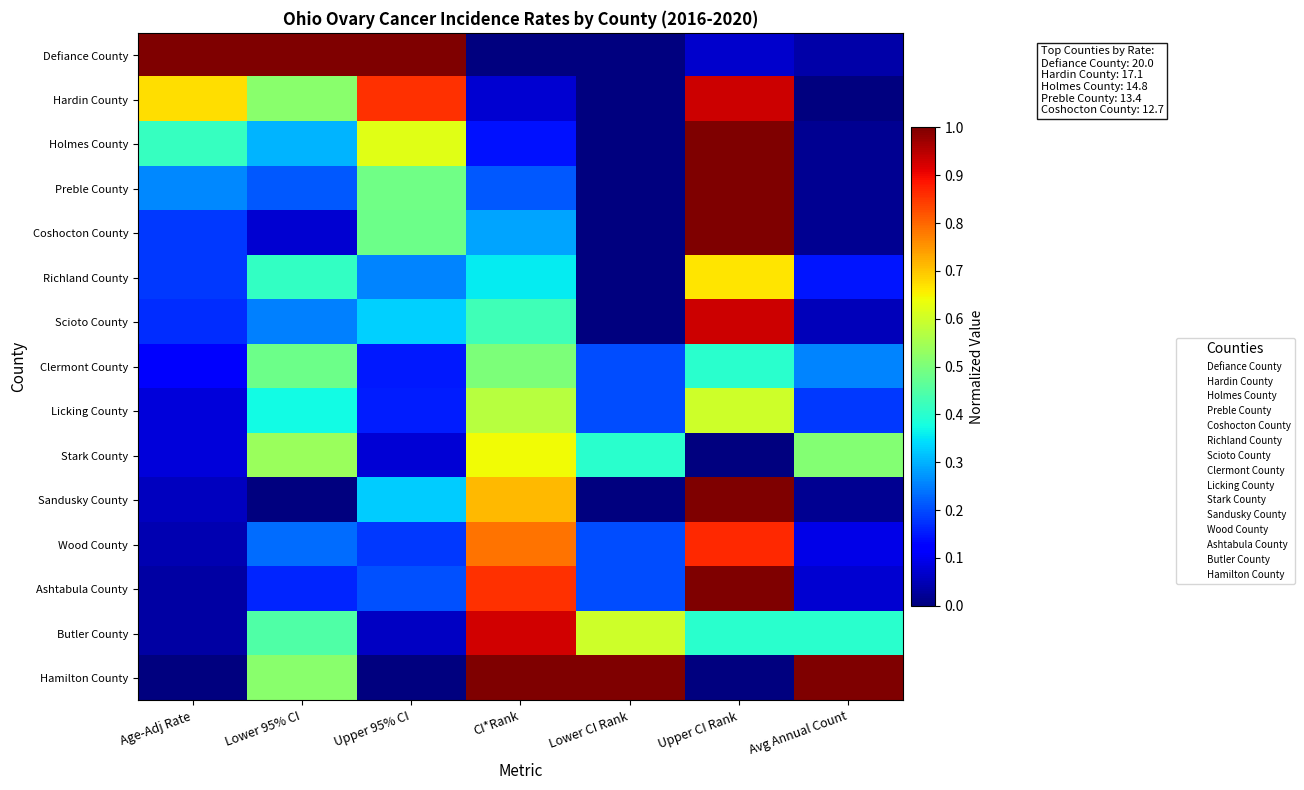

At which category is the sum across all series the highest?

Upper CI Rank